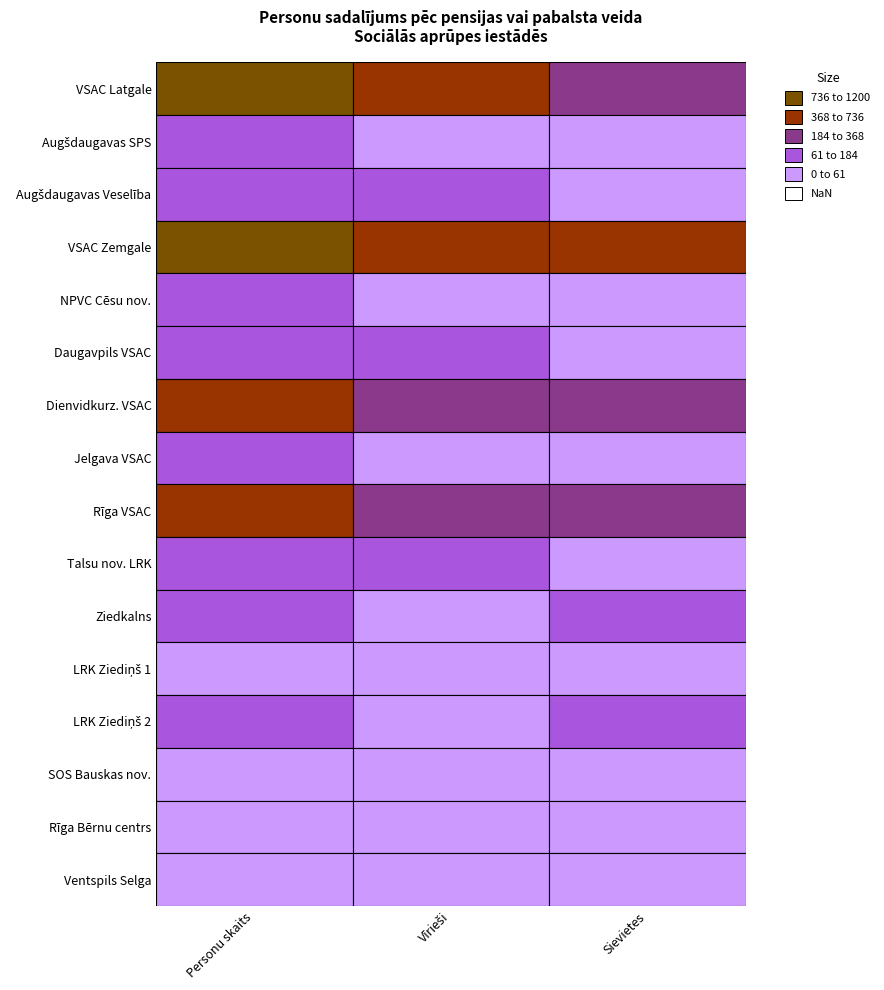

Which category has the lowest value in the Augšdaugavas novads_Veseliba series?

Sievietes